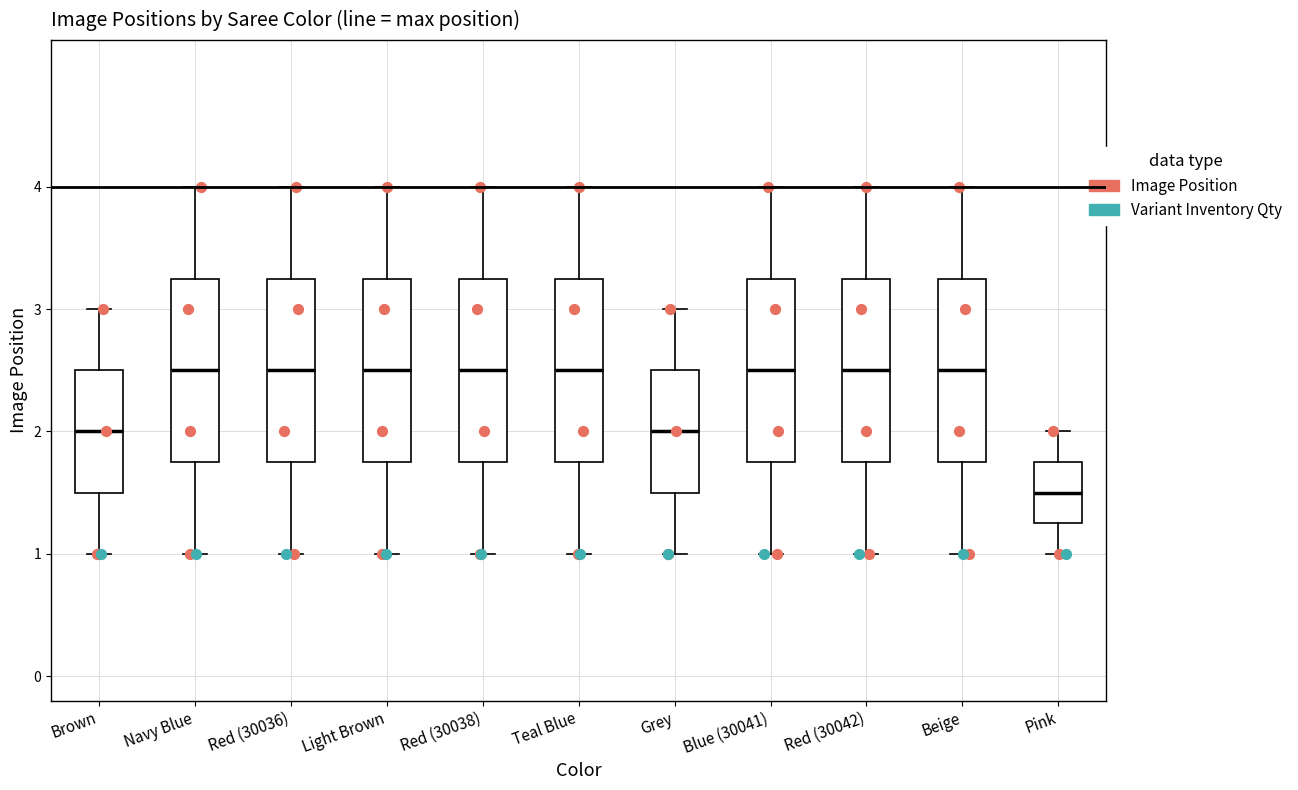

Reading left to right, read every box against the y-axis: the position of its median line, the range the box covers, and the ends of its whiskers. The values are not printed on the chart, so give them approximately, as read against the axis.

Brown: median 2.0, box 1.5 to 2.5, whiskers 1.0 to 3.0
Navy Blue: median 2.5, box 1.8 to 3.3, whiskers 1.0 to 4.0
Red (30036): median 2.5, box 1.8 to 3.3, whiskers 1.0 to 4.0
Light Brown: median 2.5, box 1.8 to 3.3, whiskers 1.0 to 4.0
Red (30038): median 2.5, box 1.8 to 3.3, whiskers 1.0 to 4.0
Teal Blue: median 2.5, box 1.8 to 3.3, whiskers 1.0 to 4.0
Grey: median 2.0, box 1.5 to 2.5, whiskers 1.0 to 3.0
Blue (30041): median 2.5, box 1.8 to 3.3, whiskers 1.0 to 4.0
Red (30042): median 2.5, box 1.8 to 3.3, whiskers 1.0 to 4.0
Beige: median 2.5, box 1.8 to 3.3, whiskers 1.0 to 4.0
Pink: median 1.5, box 1.3 to 1.8, whiskers 1.0 to 2.0